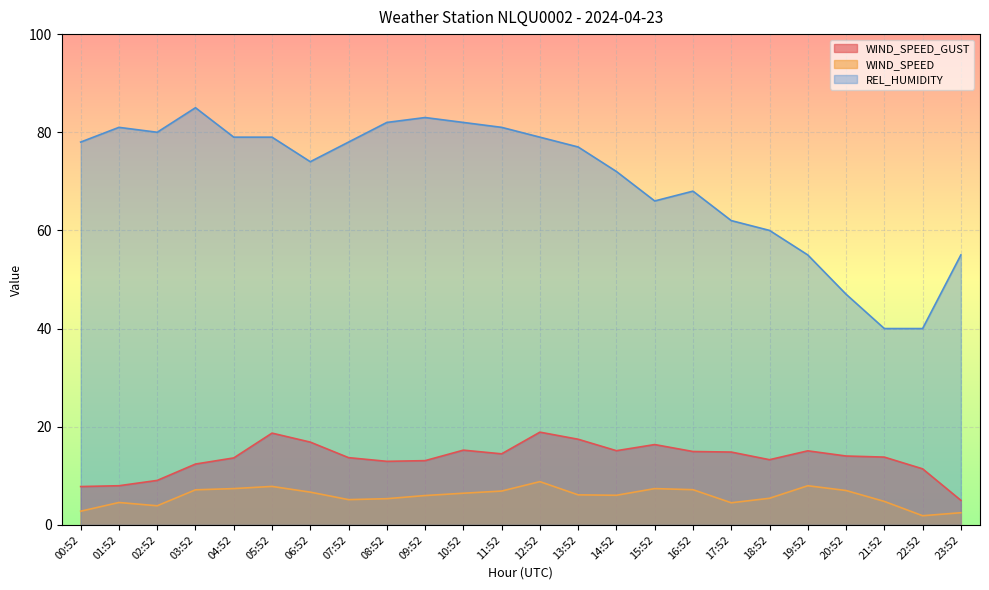

What is the minimum value shown in the chart?

1.9